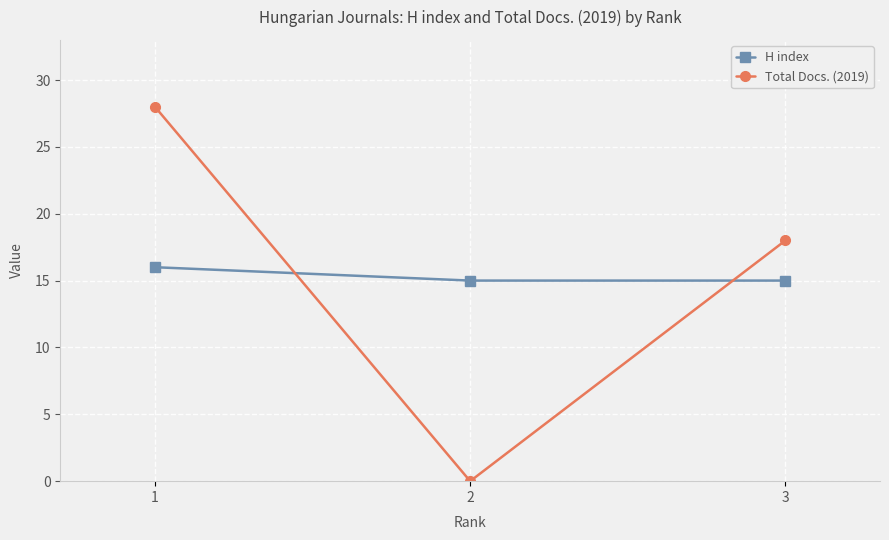

What is the difference between the Total Docs. (2019) values at 1 and 3?

10